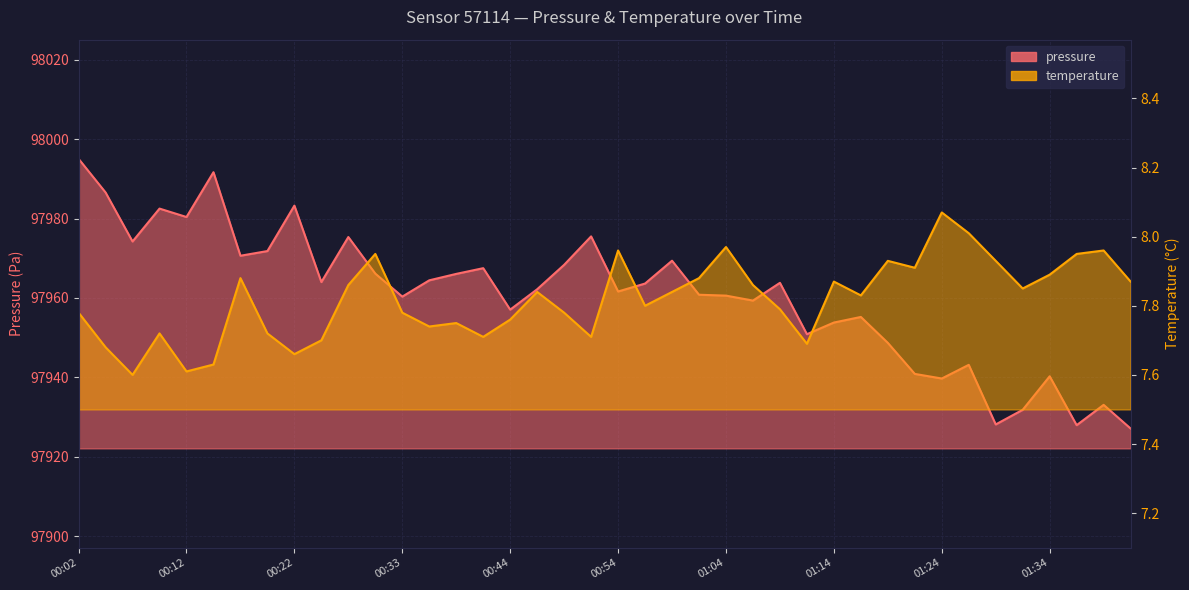

How many lines are shown in the chart?

2